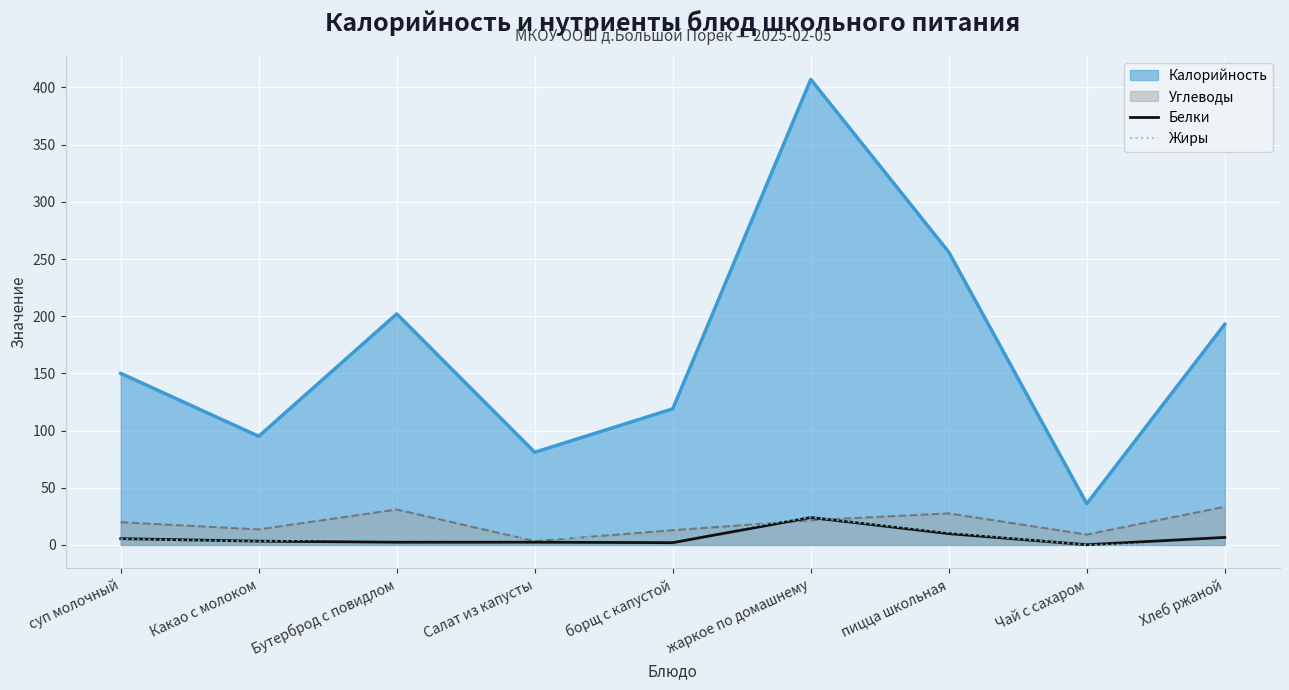

True or false: Белки has a value of 9.9 at пицца школьная.

True